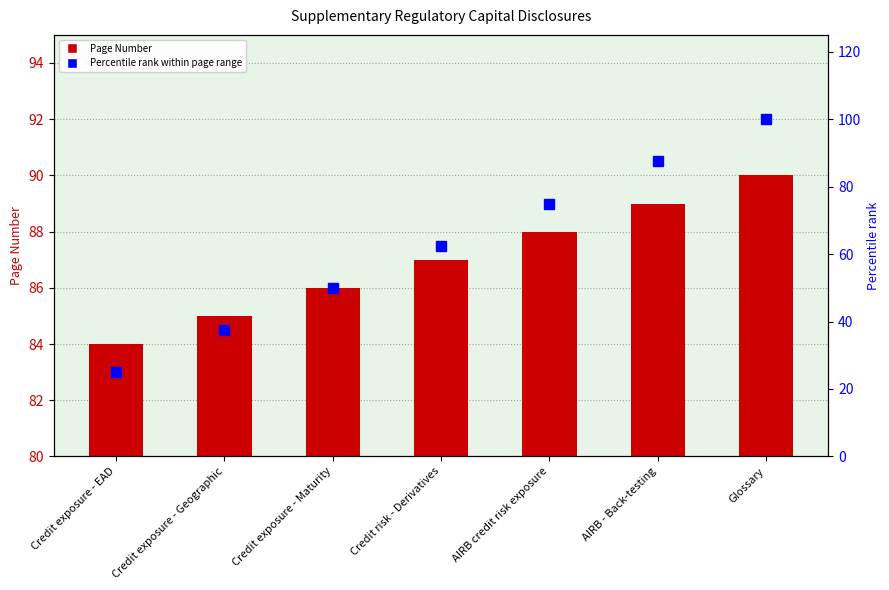

Reading left to right, transcribe all the data shown in this chart.

Page Number: Credit exposure - EAD=84.0	Credit exposure - Geographic=85.0	Credit exposure - Maturity=86.0	Credit risk - Derivatives=87.0	AIRB credit risk exposure=88.0	AIRB - Back-testing=89.0	Glossary=90.0
Percentile rank within page range: Credit exposure - EAD=25.0	Credit exposure - Geographic=37.5	Credit exposure - Maturity=50.0	Credit risk - Derivatives=62.5	AIRB credit risk exposure=75.0	AIRB - Back-testing=87.5	Glossary=100.0